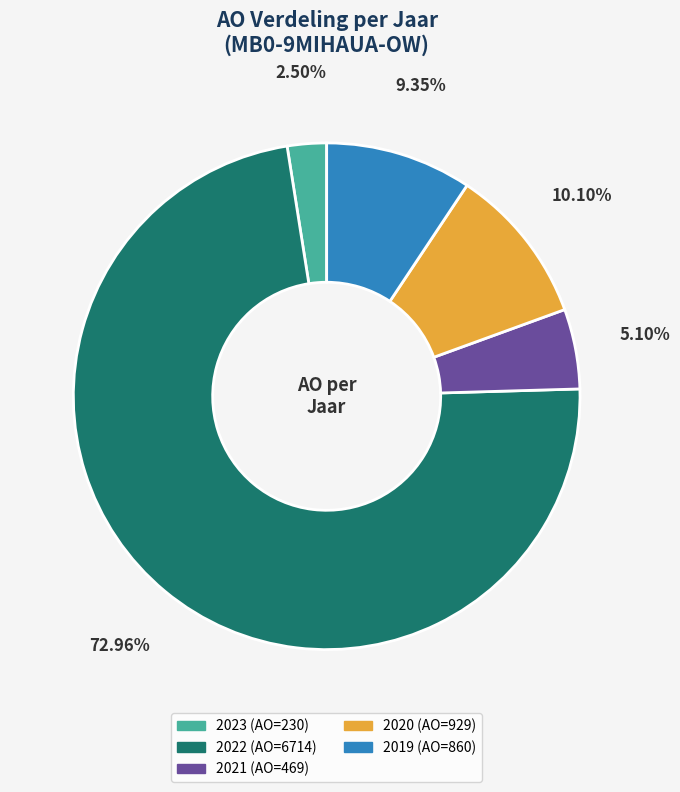

Is there a majority slice in this chart?

Yes